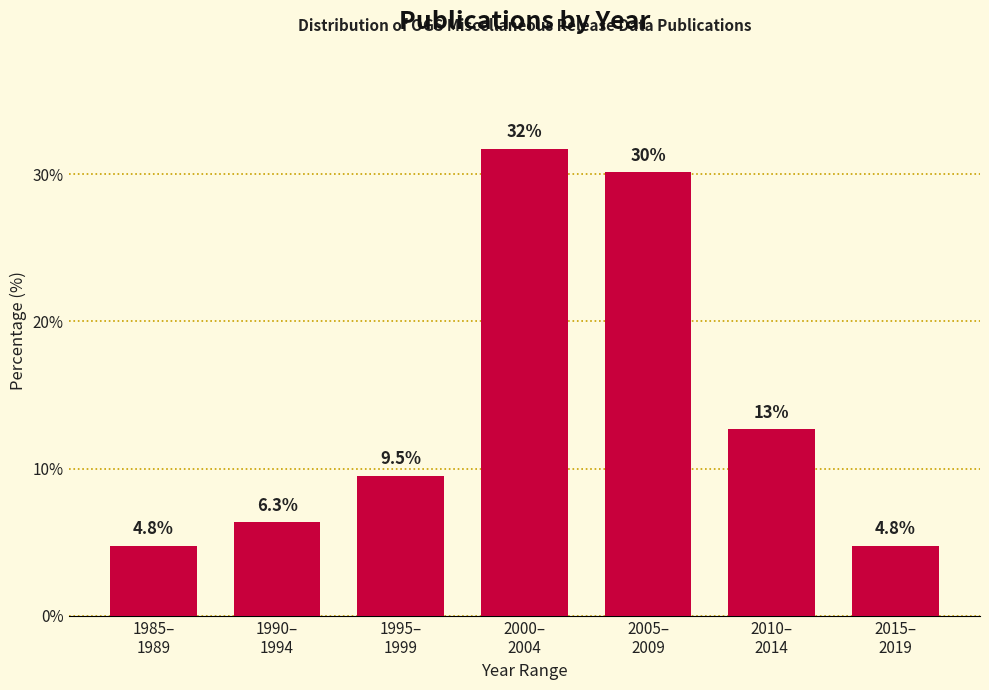

Reading left to right, list all the values displayed in this chart.

4.8	6.3	9.5	31.7	30.2	12.7	4.8